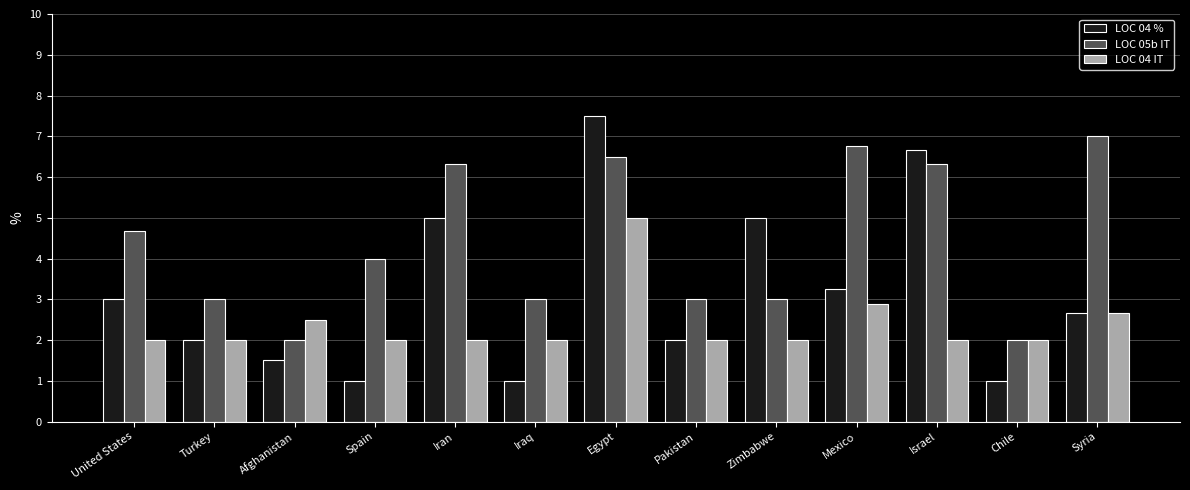

At Iraq, list the series in order from smallest to largest.

LOC 04 %, LOC 04 IT, LOC 05b IT